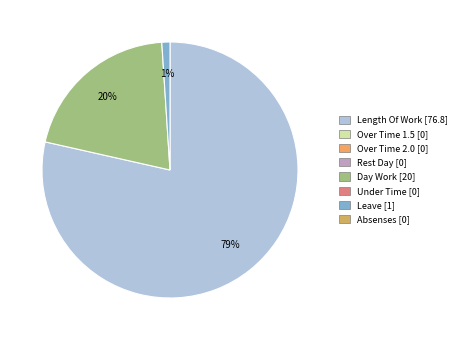

Does any single category account for the majority?

Yes